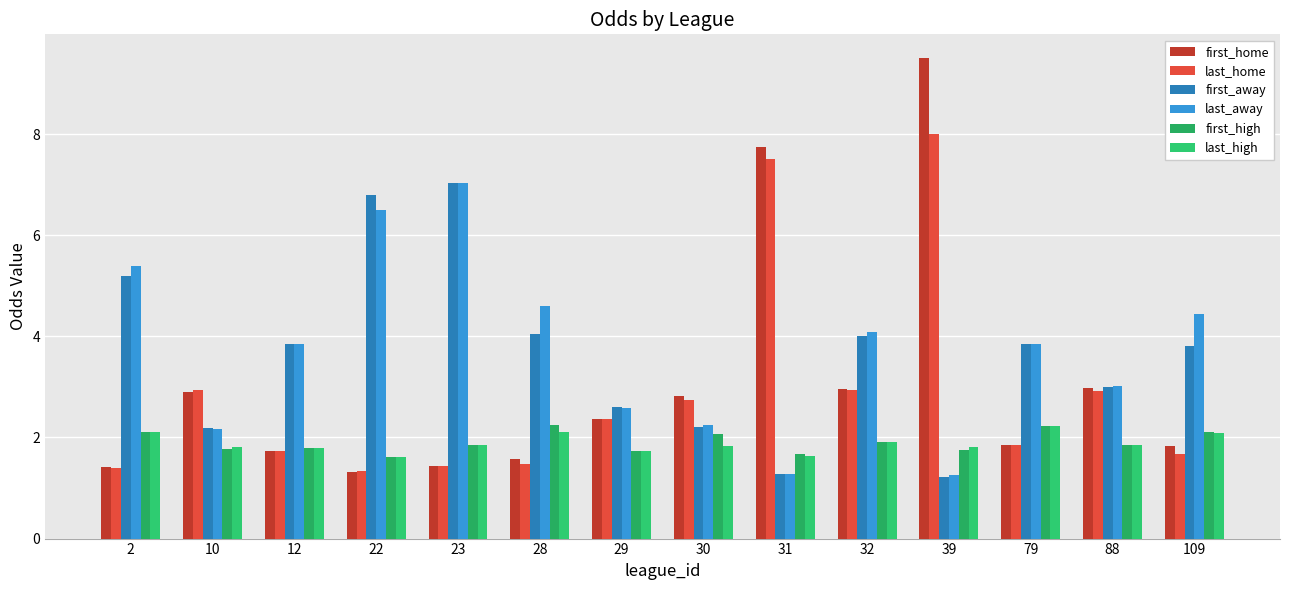

At how many categories does at least one series exceed 7?

3